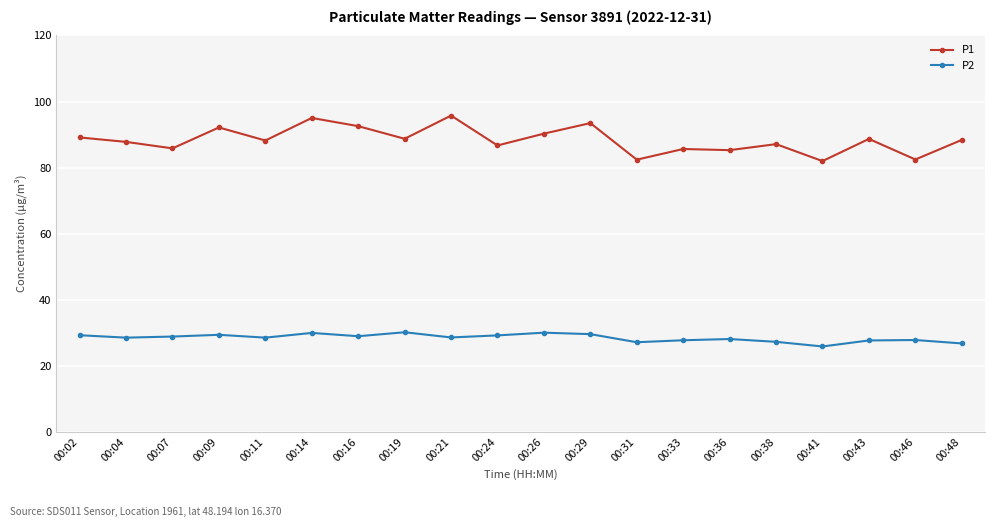

Is it true that P1 equals 25.3 at 00:43?

False